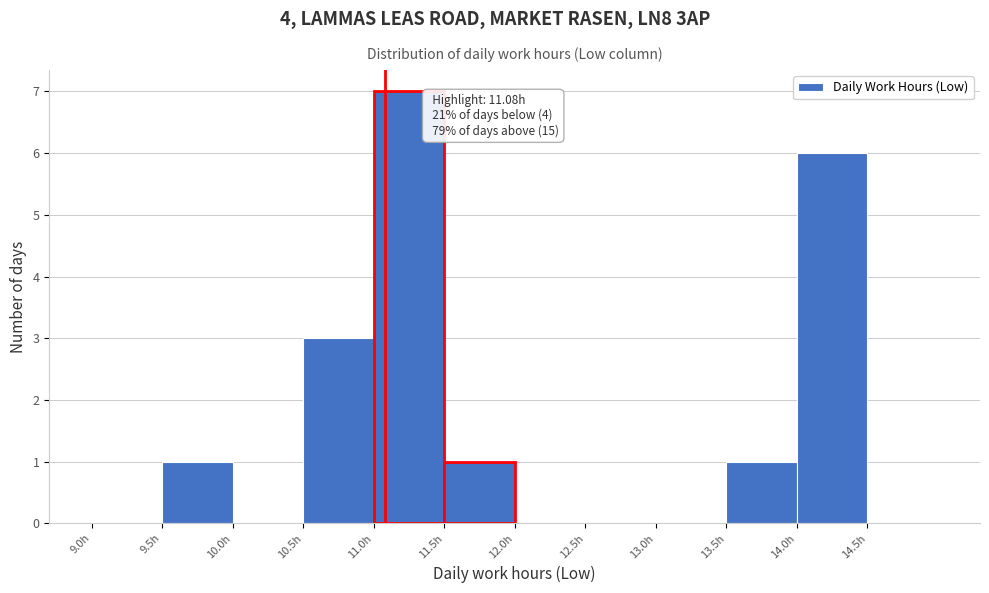

Over which range of the x-axis is the bar tallest?

11.0 to 11.5